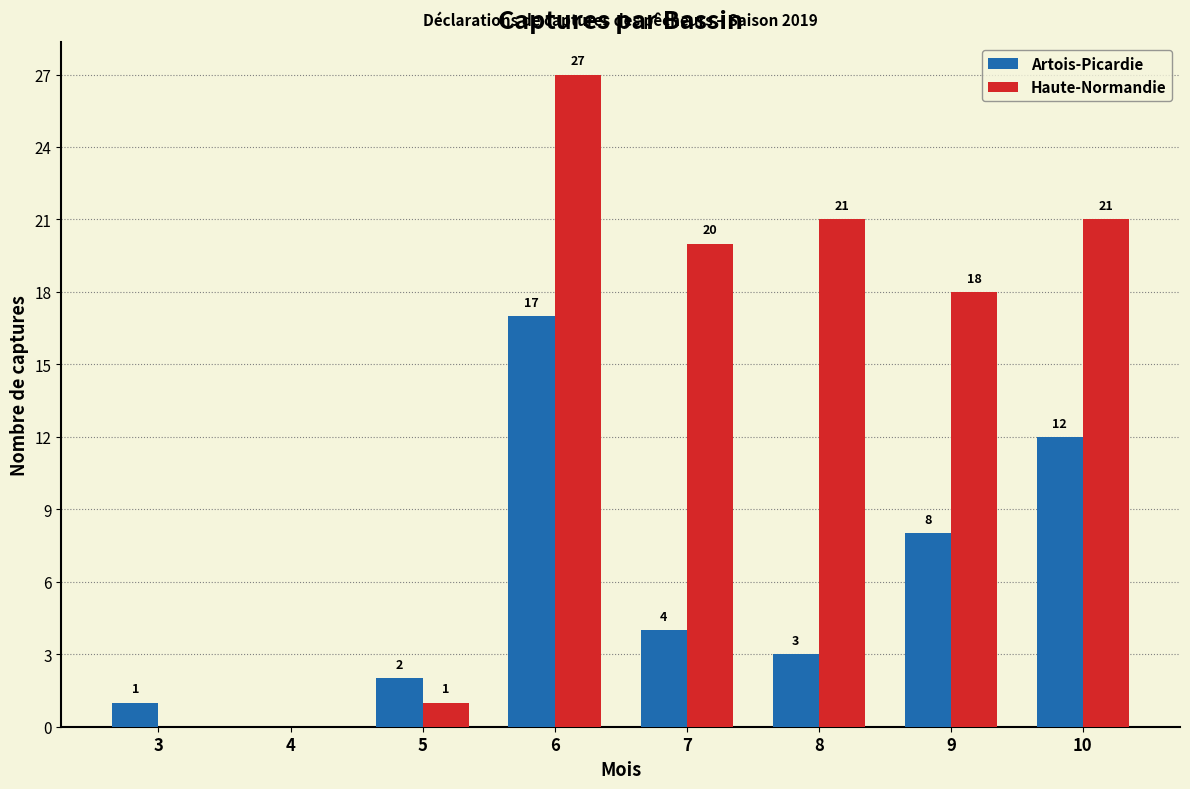

The Haute-Normandie series shows 28 at 7. True or false?

False